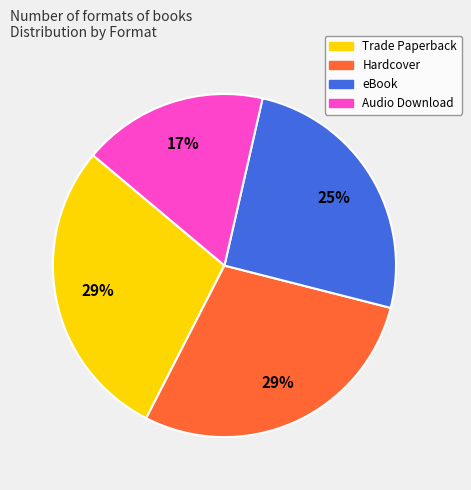

Is the sum of Trade Paperback and Hardcover greater than half?

Yes